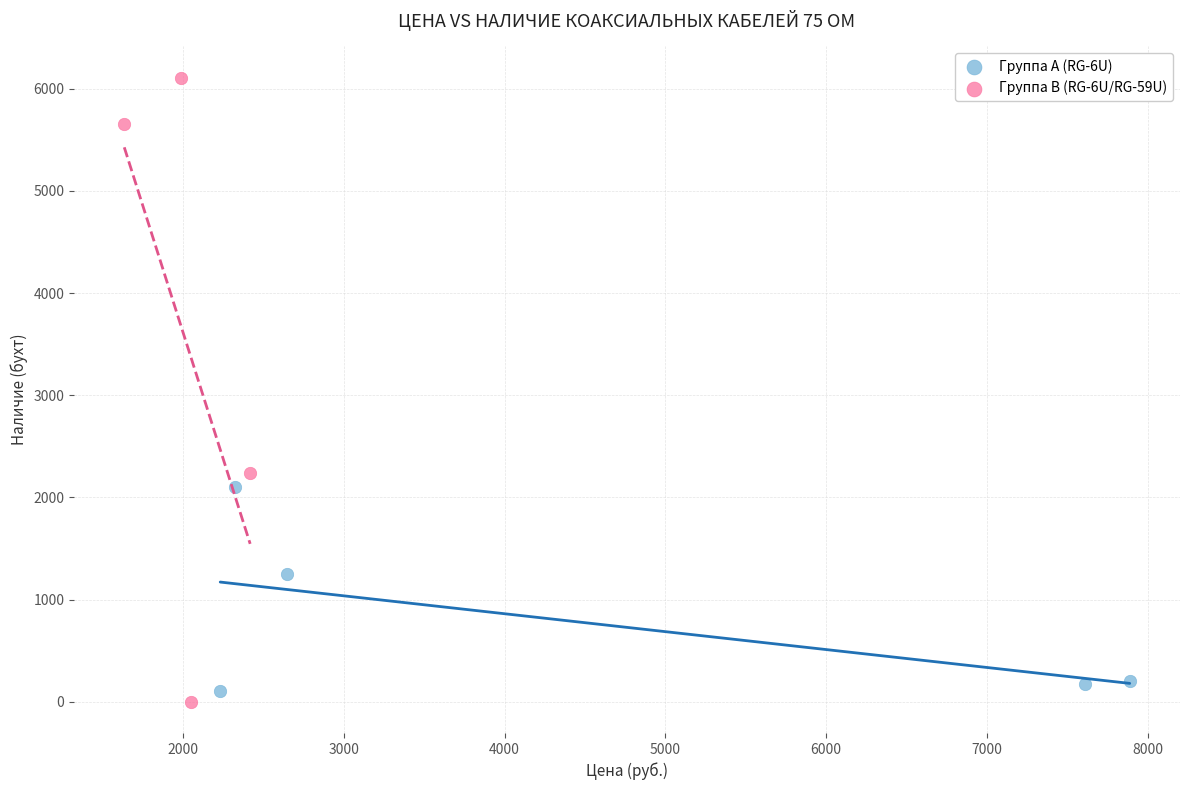

Which series contains the highest Y value?

Группа B (RG-6U/RG-59U)